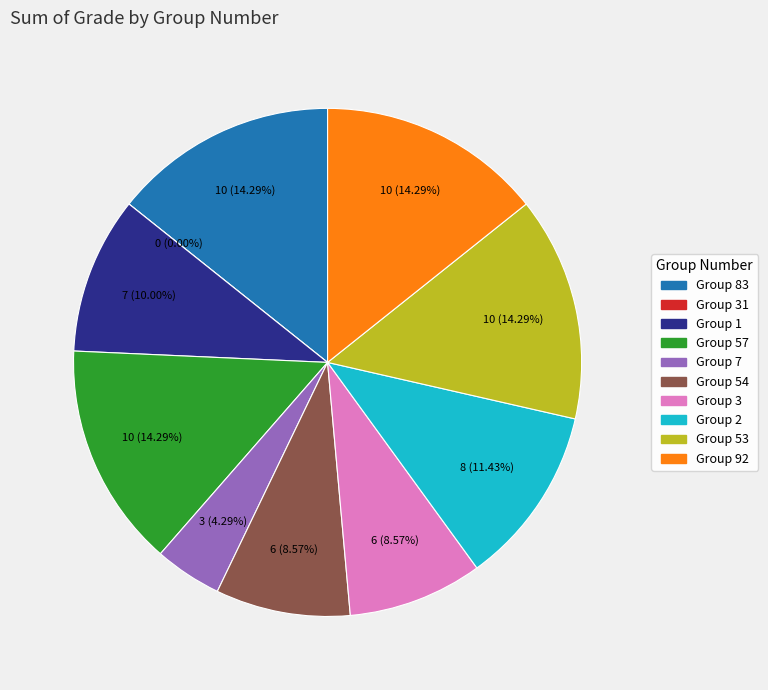

Count the number of slices in the pie.

10